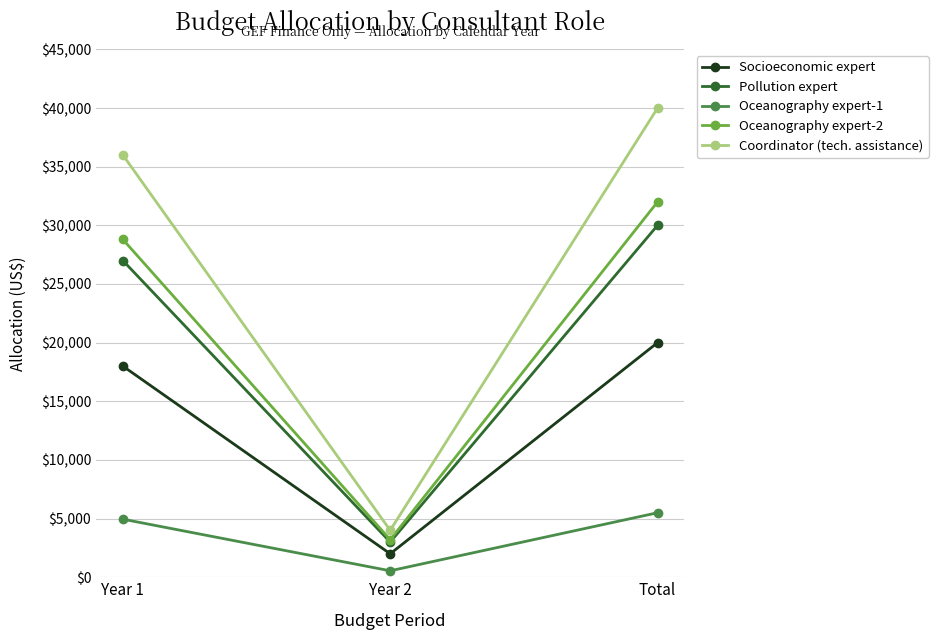

Reading left to right, list all the values displayed in this chart.

Socioeconomic expert: Year 1=18000	Year 2=2000	Total=20000
Pollution expert: Year 1=27000	Year 2=3000	Total=30000
Oceanography expert-1: Year 1=4950	Year 2=550	Total=5500
Oceanography expert-2: Year 1=28800	Year 2=3200	Total=32000
Coordinator (tech. assistance): Year 1=36000	Year 2=4000	Total=40000